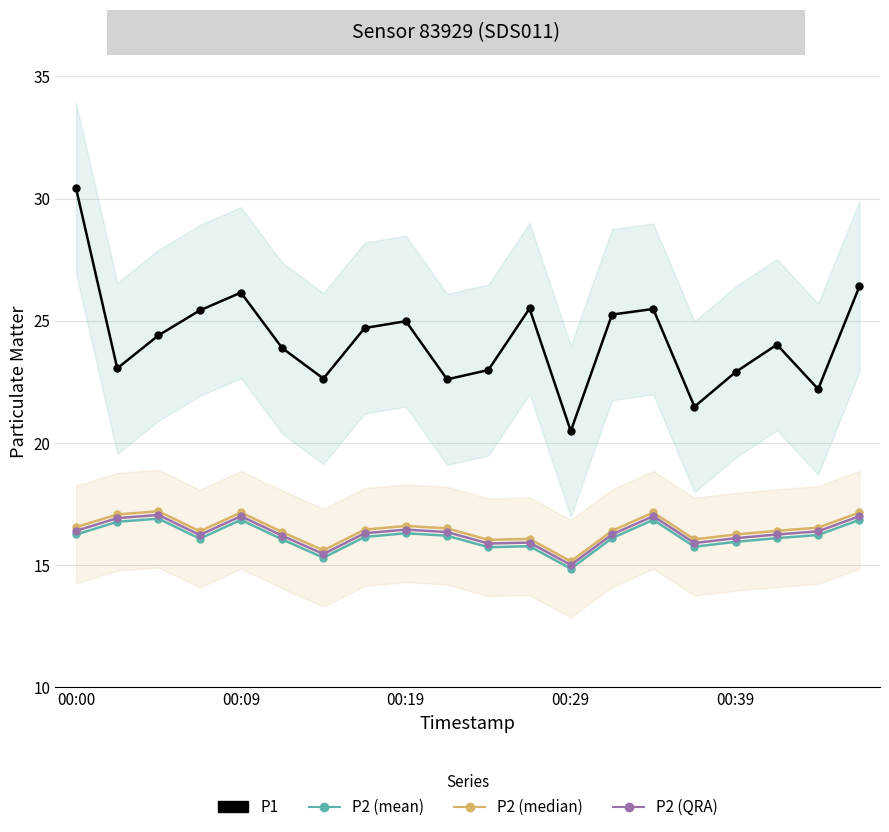

What is the greatest value displayed?

30.4